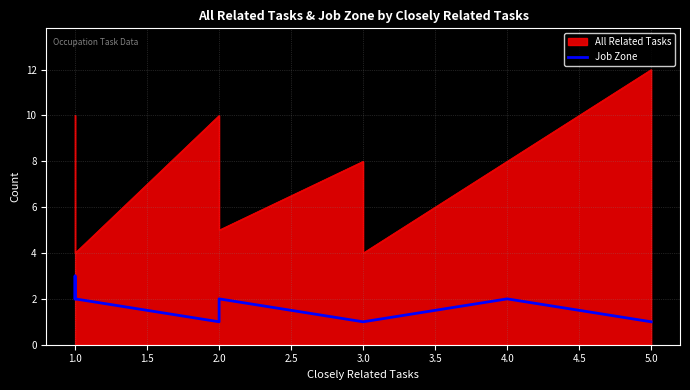

How many data points are above 2?

1